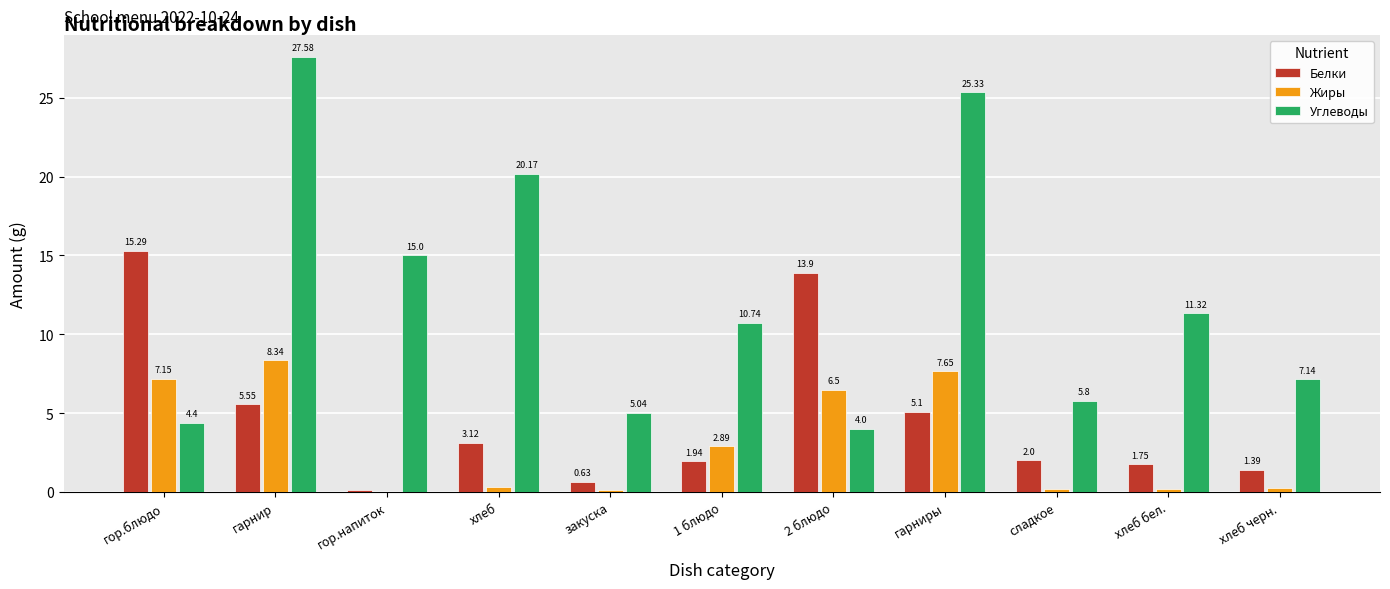

How many distinct data groups are displayed?

3